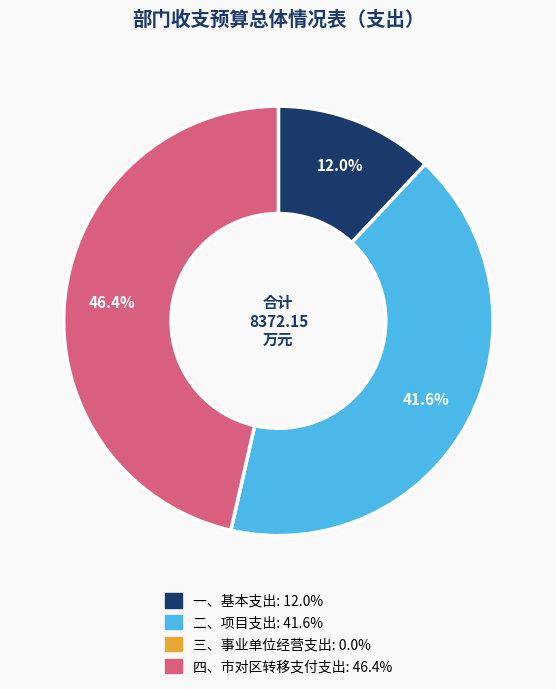

Which slice is the largest?

四、市对区转移支付支出